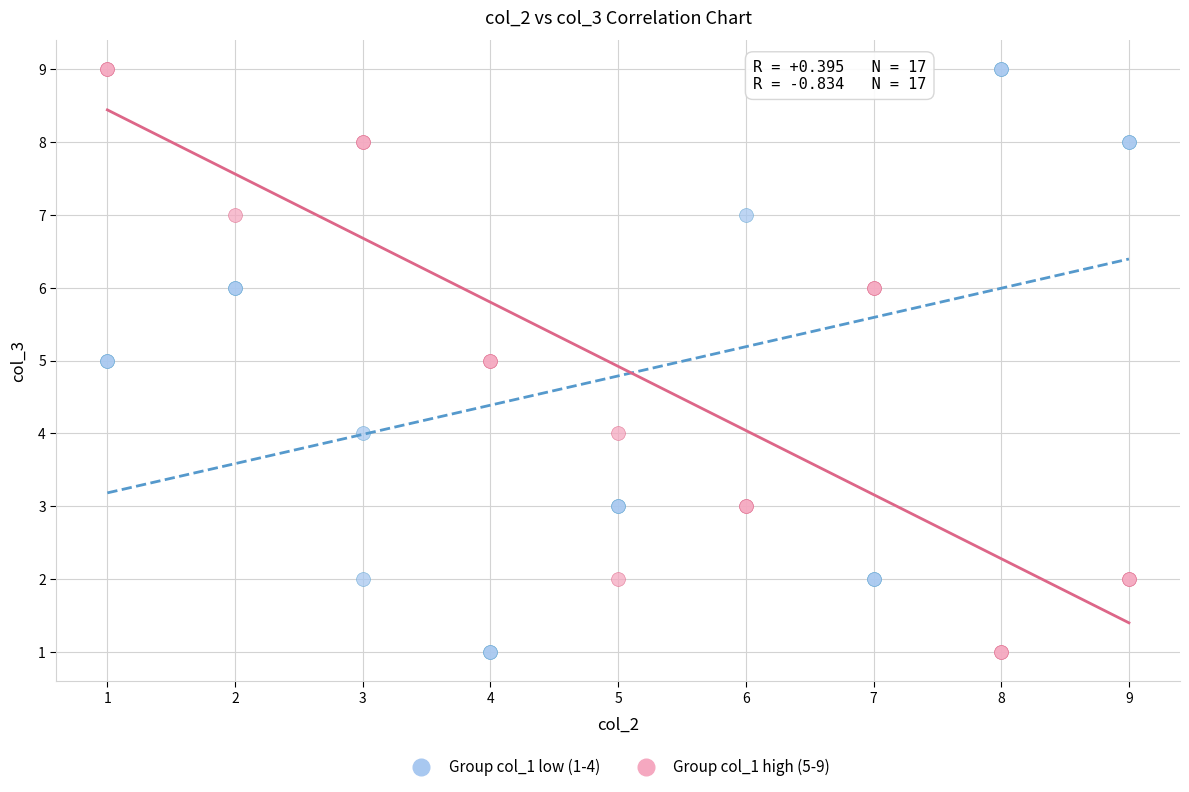

What are all the series names shown in the legend?

Group col_1 low (1-4), Group col_1 high (5-9)